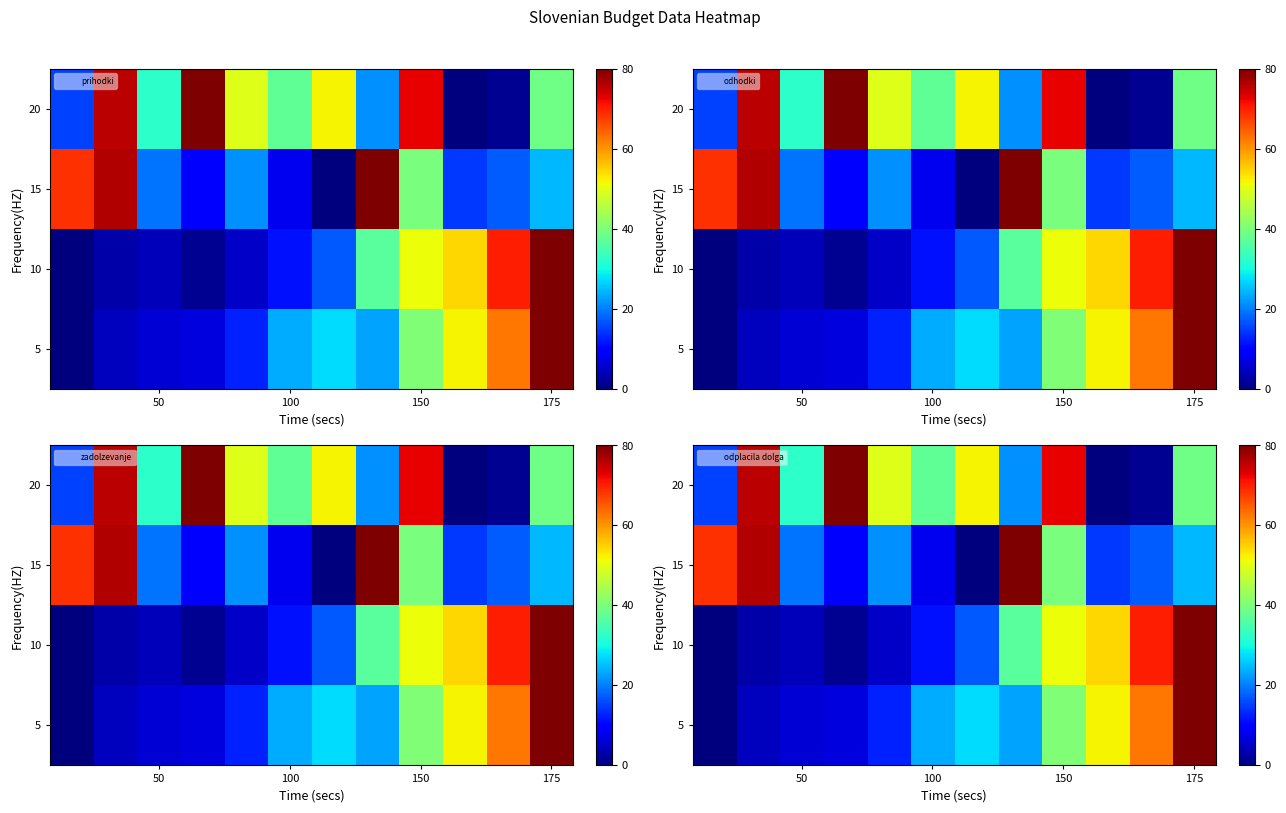

At which category does the chart reach its peak across all series?

175